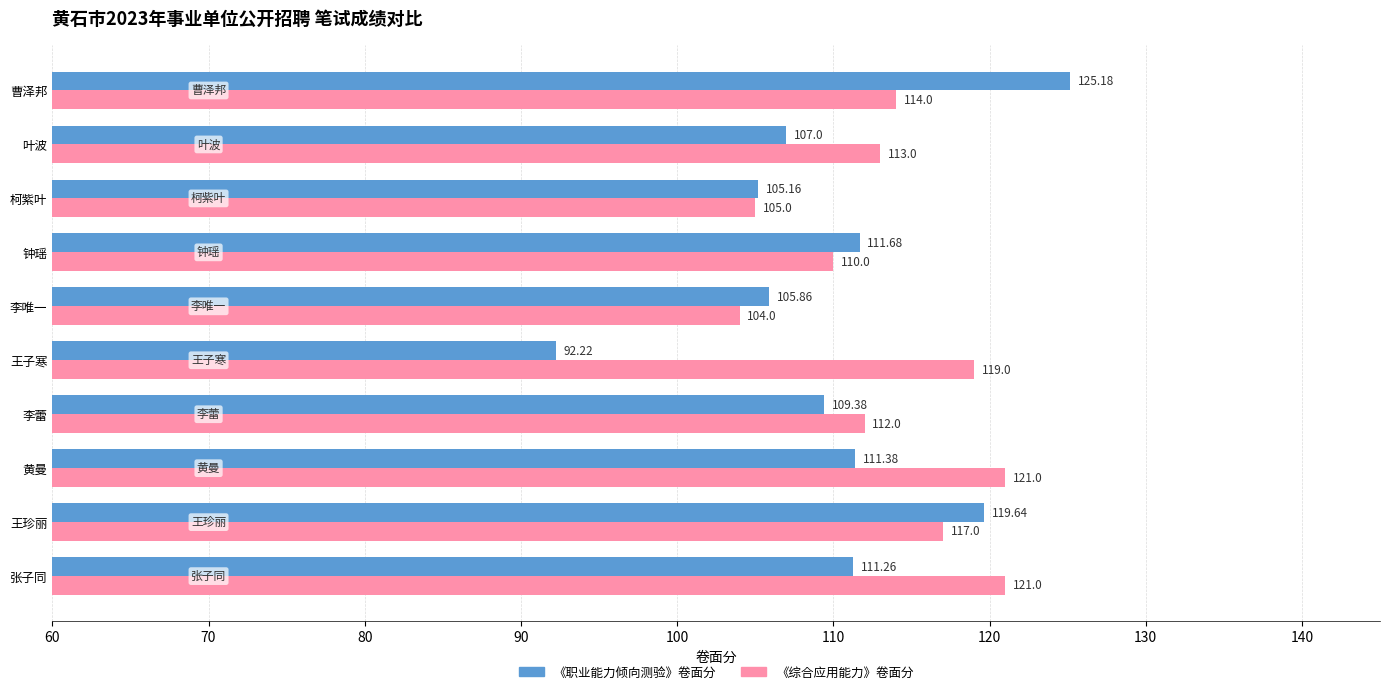

At which category is the sum across all series the highest?

曹泽邦